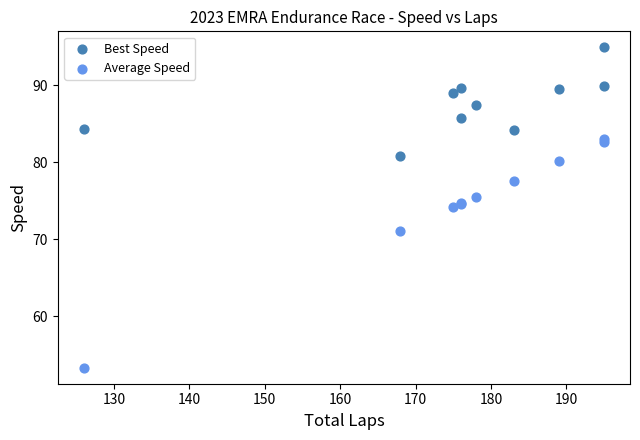

In the Average Speed series, what Y value is closest to 68?

71.2